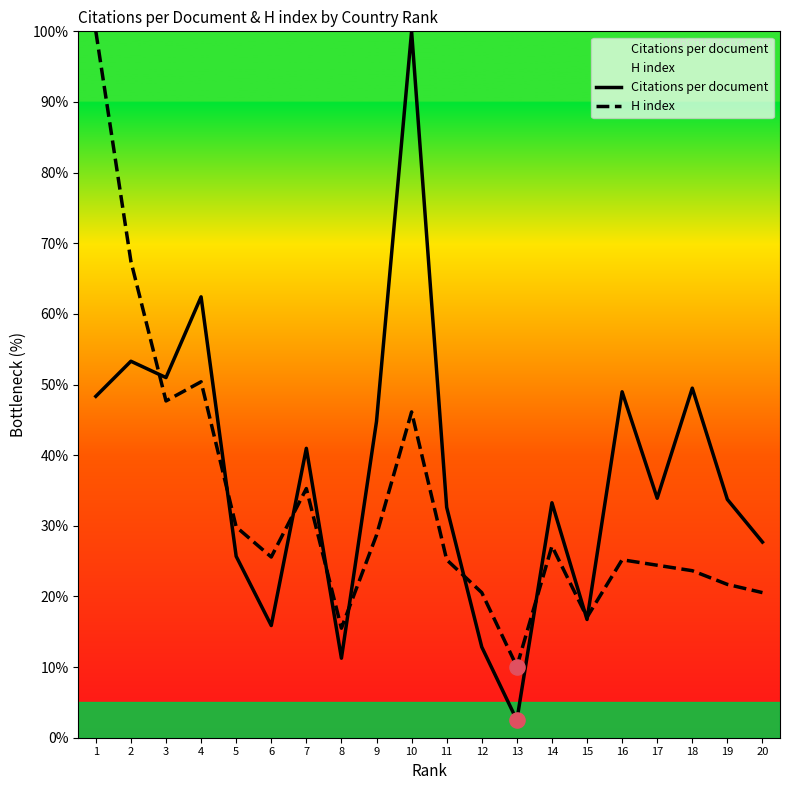

What is the total value across all series at 14?

60.4